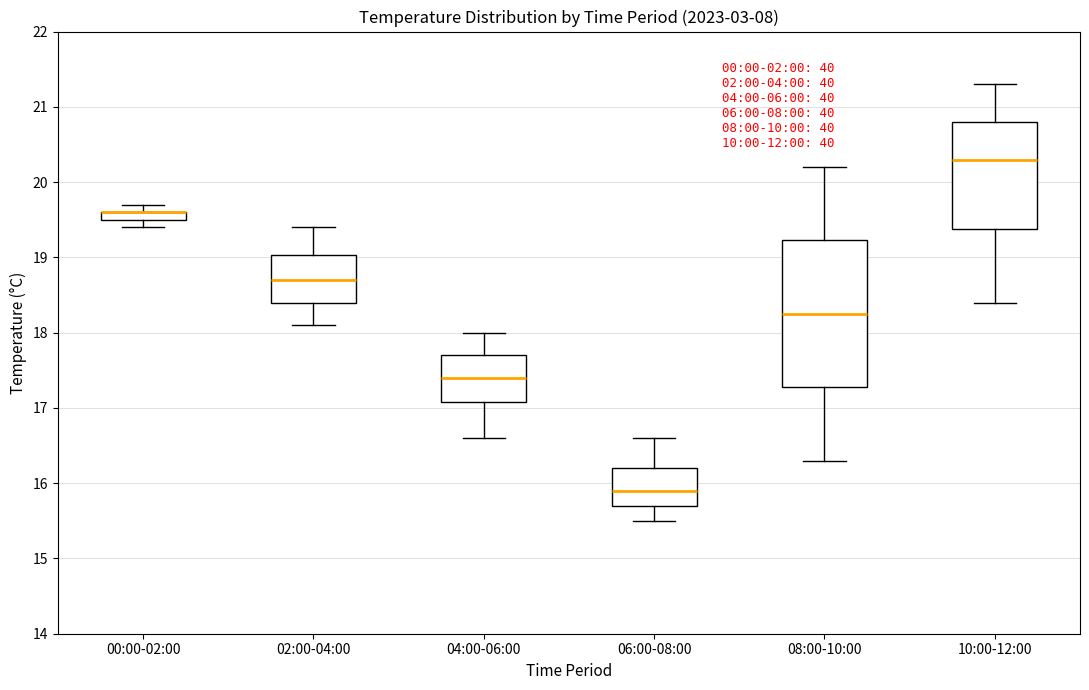

Where is the upper edge of the box for 08:00-10:00 on the y-axis? The values are not printed on the chart, so give them approximately, as read against the axis.

19.2